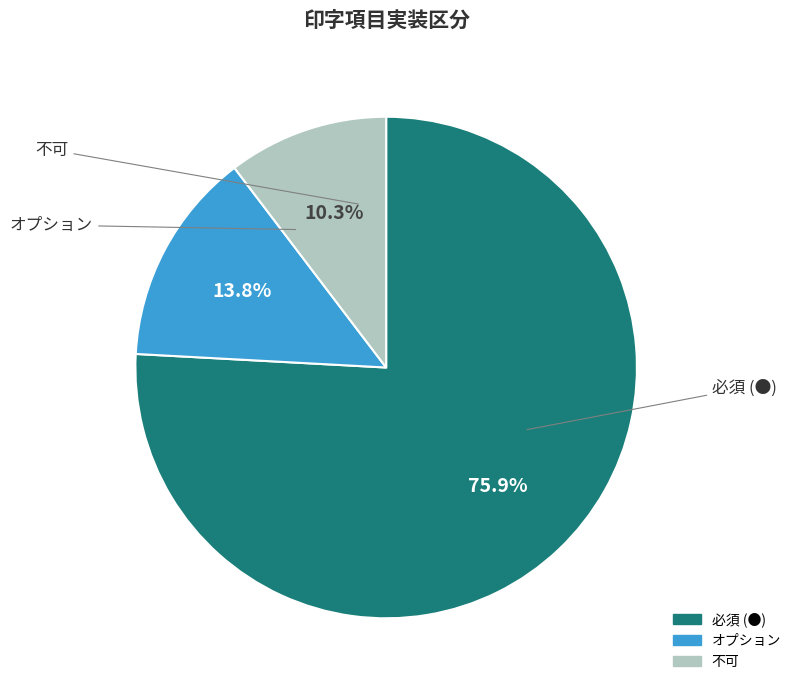

Is it true that 不可 is 1% of the pie?

False